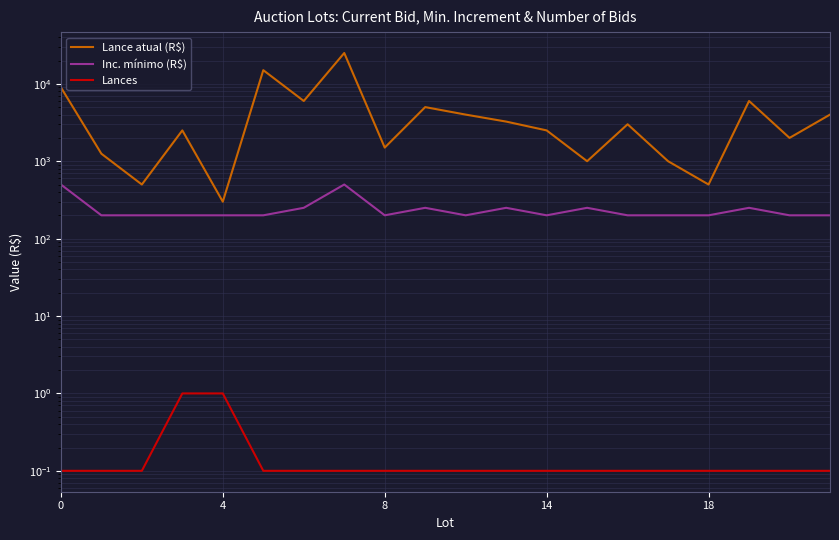

True or false: Inc. mínimo (R$) and Lances cross at least once.

False